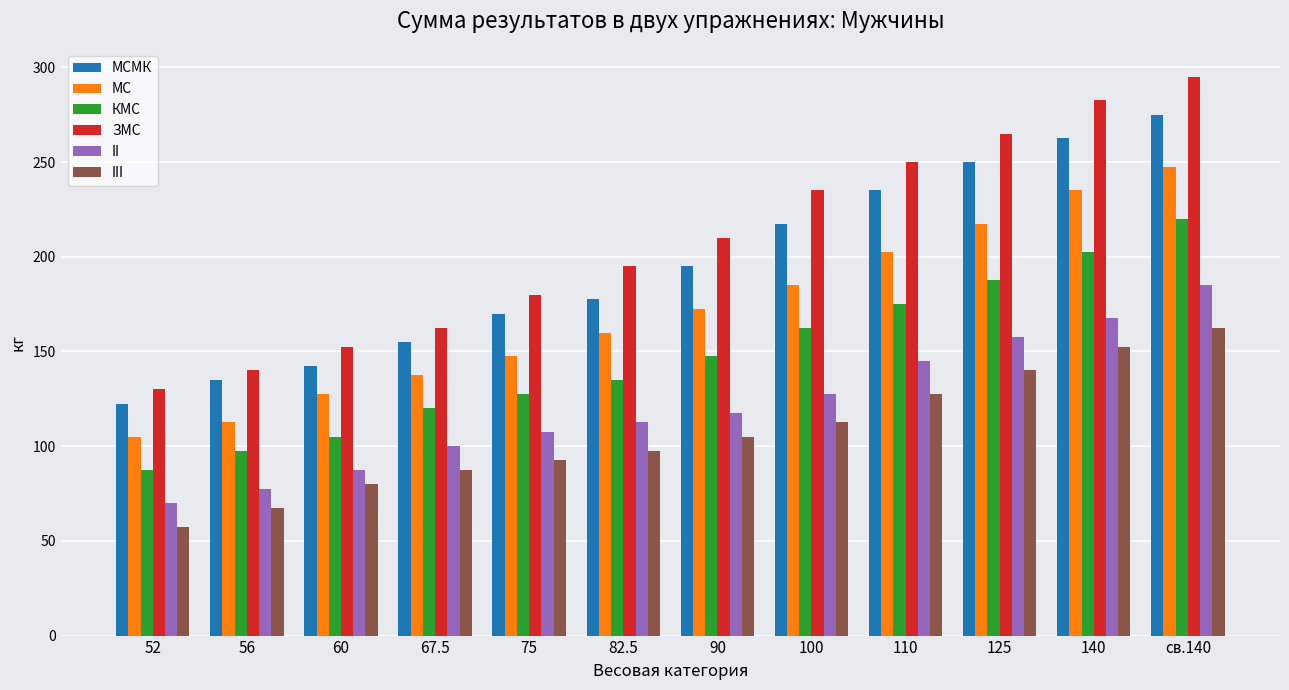

What is the value of the МСМК bar at the 3rd from the left?

142.5